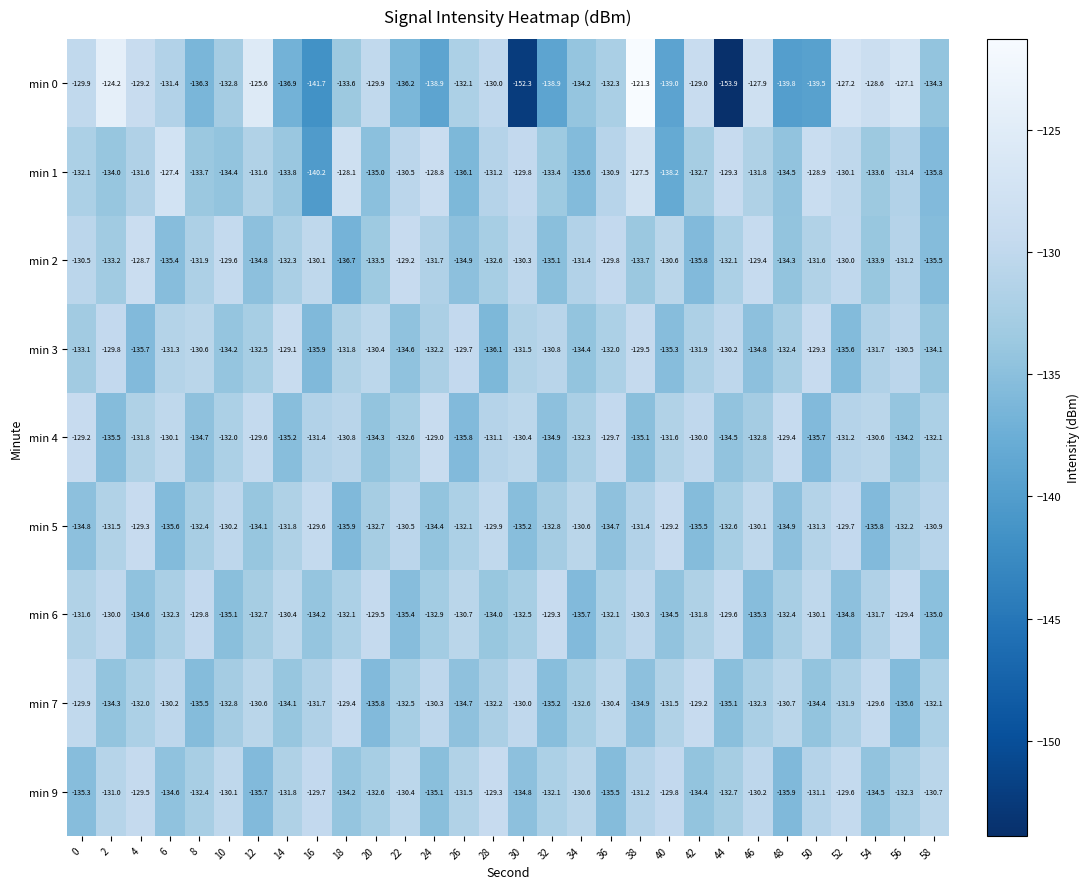

What is the difference between the highest and lowest values at 22?

7.0